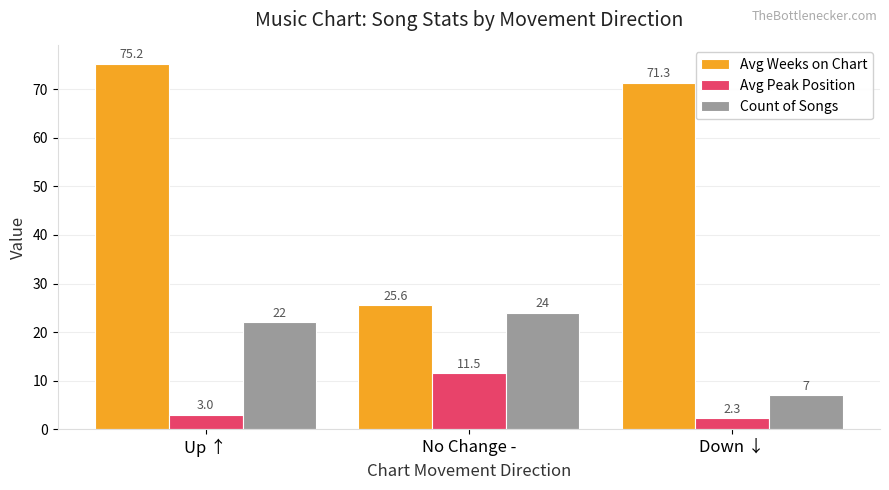

At No Change -, list the series in order from largest to smallest.

Avg Weeks on Chart, Count of Songs, Avg Peak Position